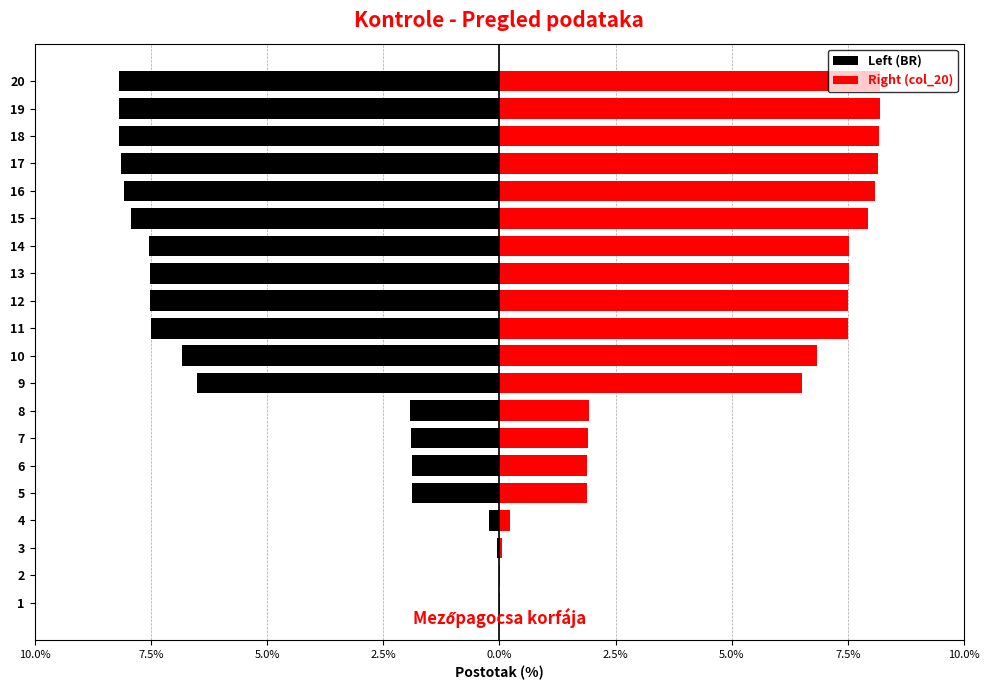

How many distinct data groups are displayed?

2